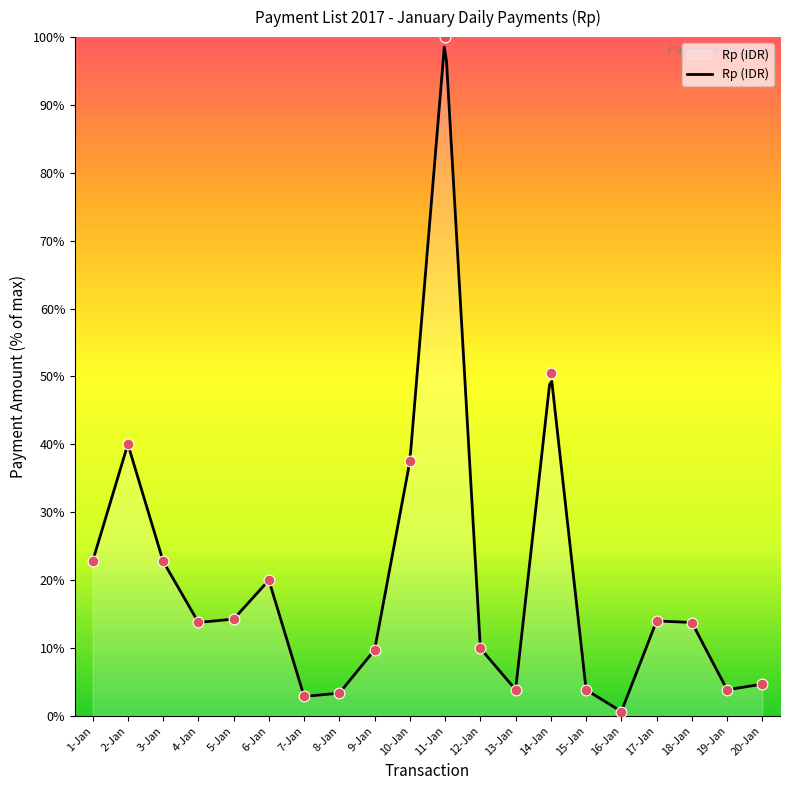

Between 3-Jan and 9-Jan, which is larger?

3-Jan